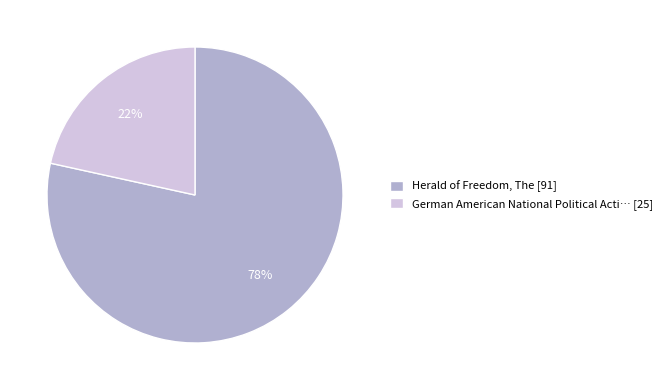

Between German American National Political Acti… [25] and Herald of Freedom, The [91], which is larger?

Herald of Freedom, The [91]